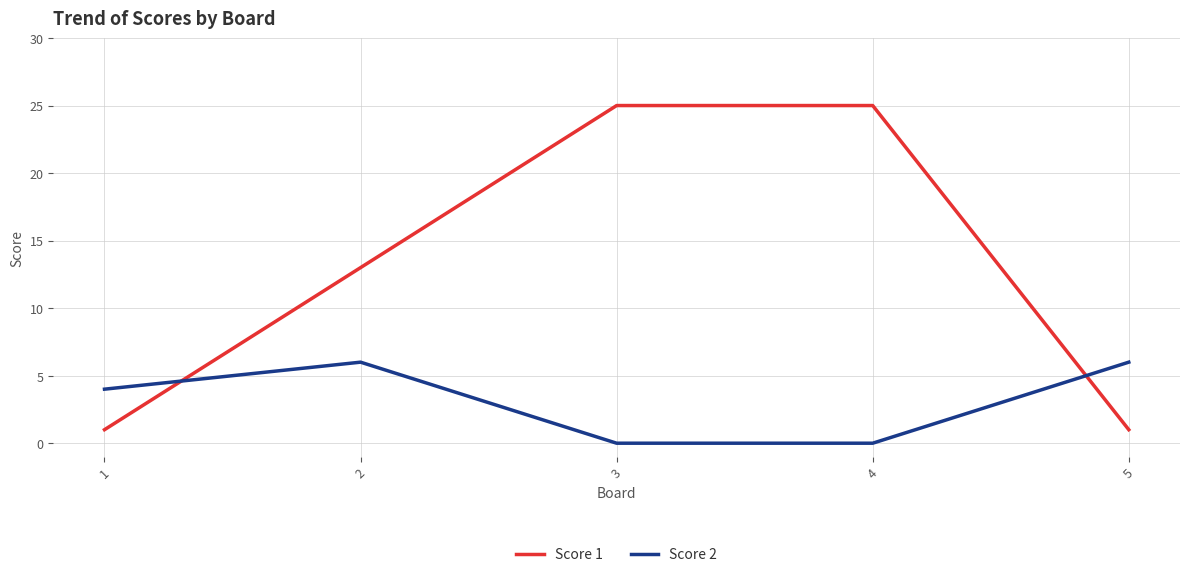

True or false: Score 2 has more than 1 interior local peaks.

False